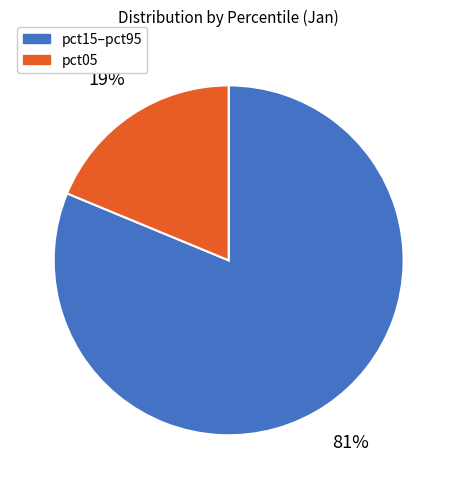

How many segments does this pie chart have?

2